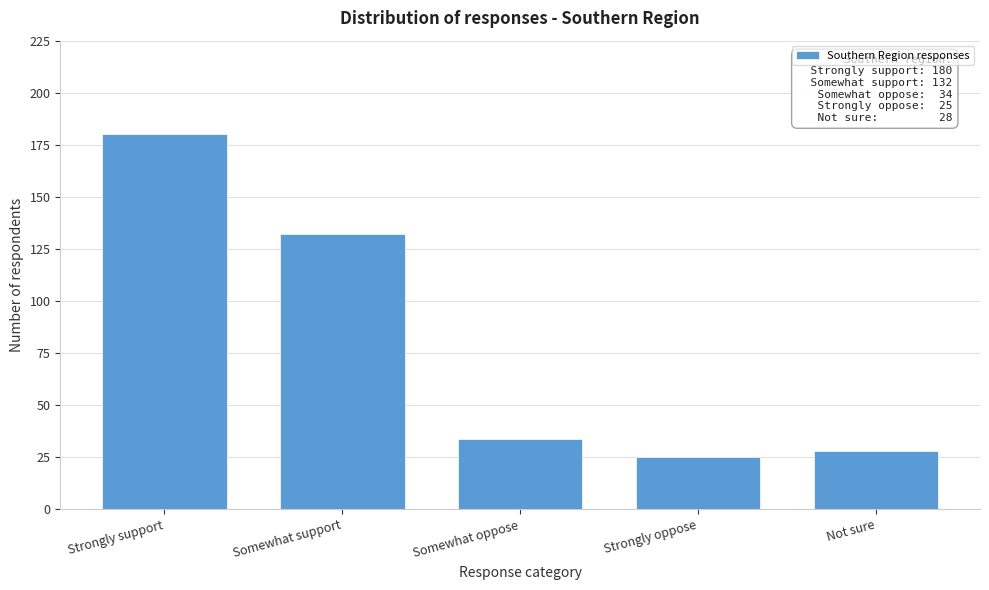

Reading left to right, extract all data points from this chart.

Strongly support=180	Somewhat support=132	Somewhat oppose=34	Strongly oppose=25	Not sure=28